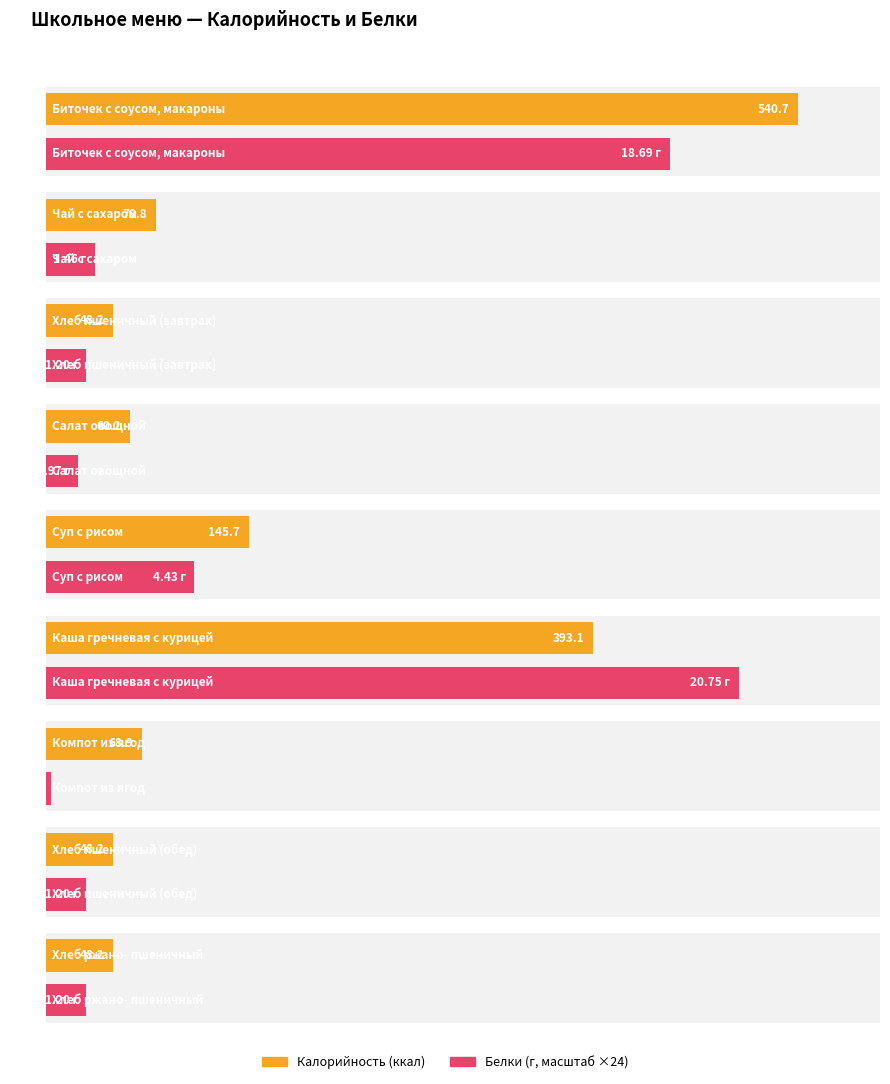

What position from the right is Хлеб ржано-
пшеничный?

1